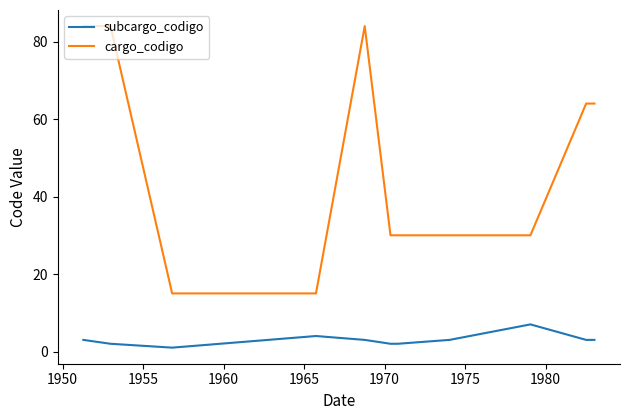

Which series has the largest total across all categories?

cargo_codigo